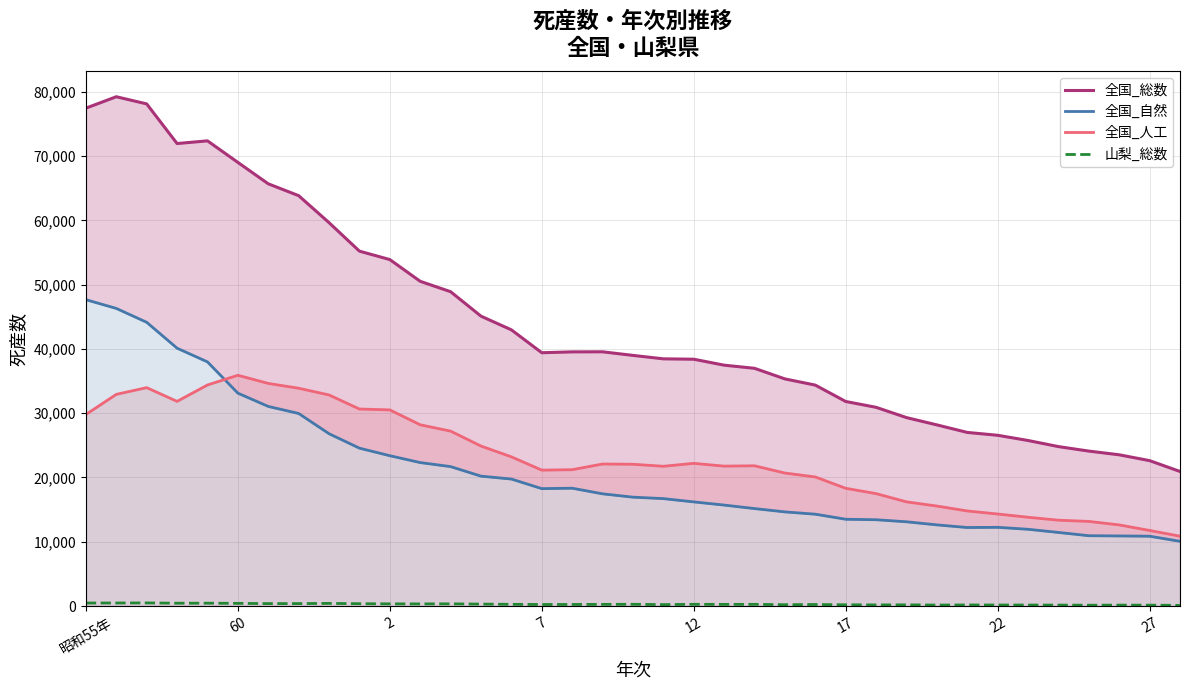

Reading left to right, list all the values displayed in this chart.

全国_総数: 77446	79222	78107	71941	72361	69009	65678	63834	59636	55204	53892	50510	48896	45090	42962	39403	39536	39546	38988	38452	38393	37467	36978	35330	34365	31818	30911	29313	28177	27005	26560	25751	24800	24102	23524	22617	20934
全国_自然: 47651	46296	44135	40108	37976	33114	31050	29956	26804	24558	23383	22317	21689	20205	19754	18262	18329	17453	16936	16711	16200	15704	15161	14644	14288	13502	13424	13107	12625	12214	12245	11940	11448	10938	10905	10862	10067
全国_人工: 29795	32926	33972	31833	34385	35895	34628	33878	32832	30646	30509	28193	27207	24885	23208	21141	21207	22093	22052	21741	22193	21763	21817	20686	20077	18316	17487	16206	15552	14791	14315	13811	13352	13164	12619	11755	10867
山梨_総数: 465	471	482	438	442	416	380	381	410	363	339	331	341	300	266	239	246	257	270	222	266	255	262	208	238	195	176	185	152	169	161	157	148	129	143	137	101